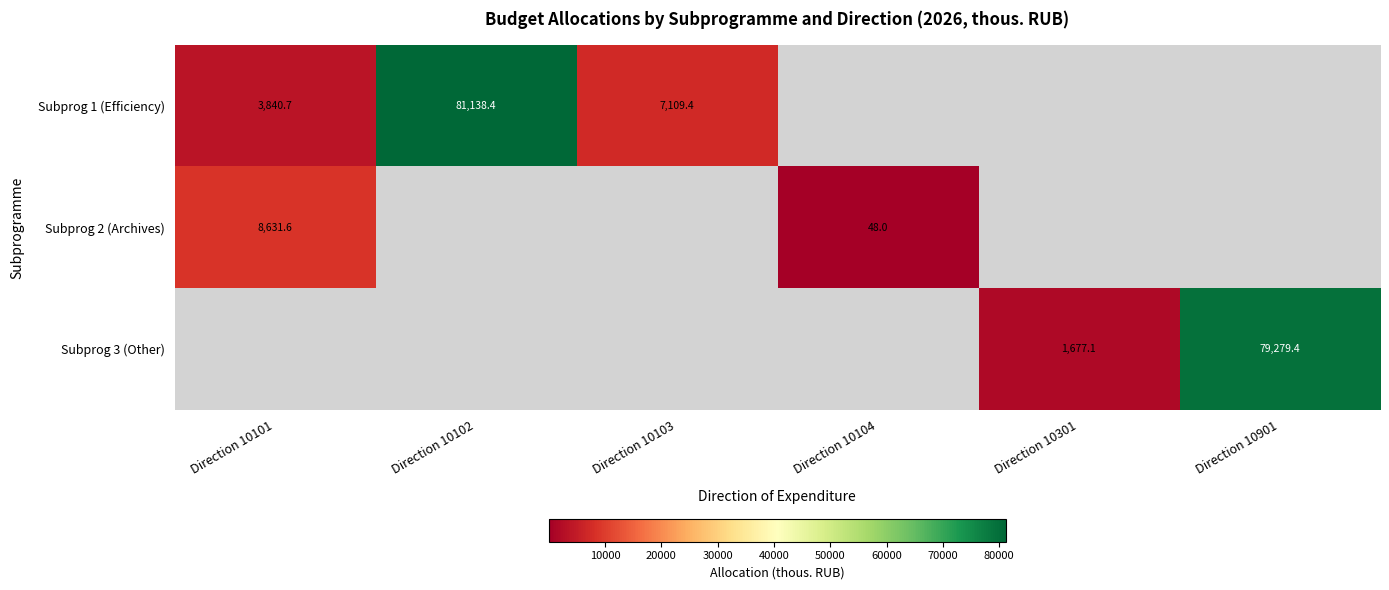

The Subprog 2 (Archives) series shows 8631.6 at Direction 10101. True or false?

True